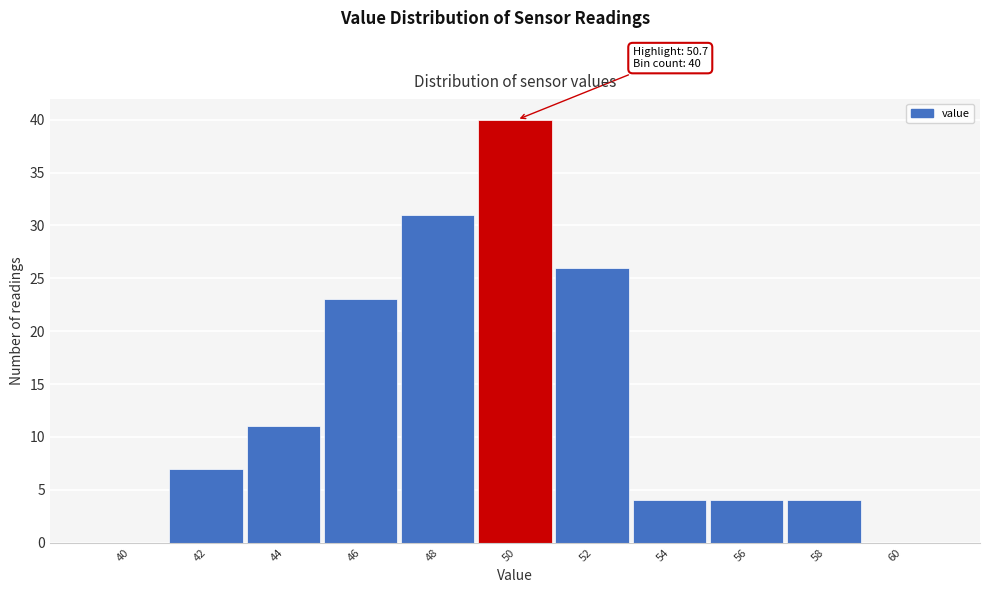

Reading left to right, extract all data points from this chart.

40=0	42=7	44=11	46=23	48=31	50=40	52=26	54=4	56=4	58=4	60=0